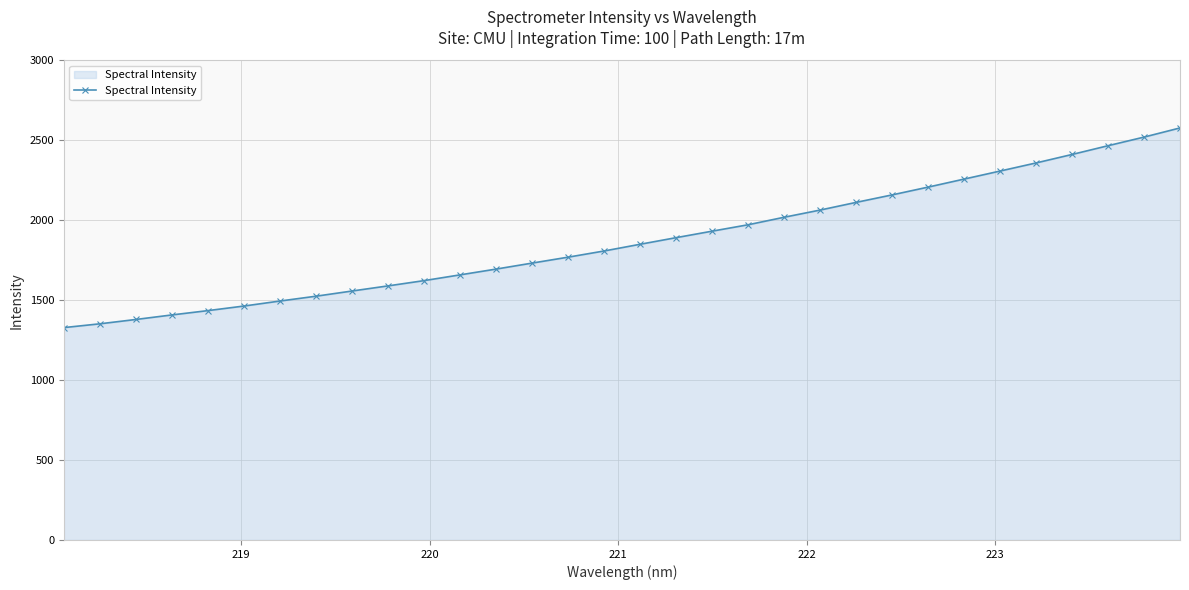

How many data points are less than 1850?

16